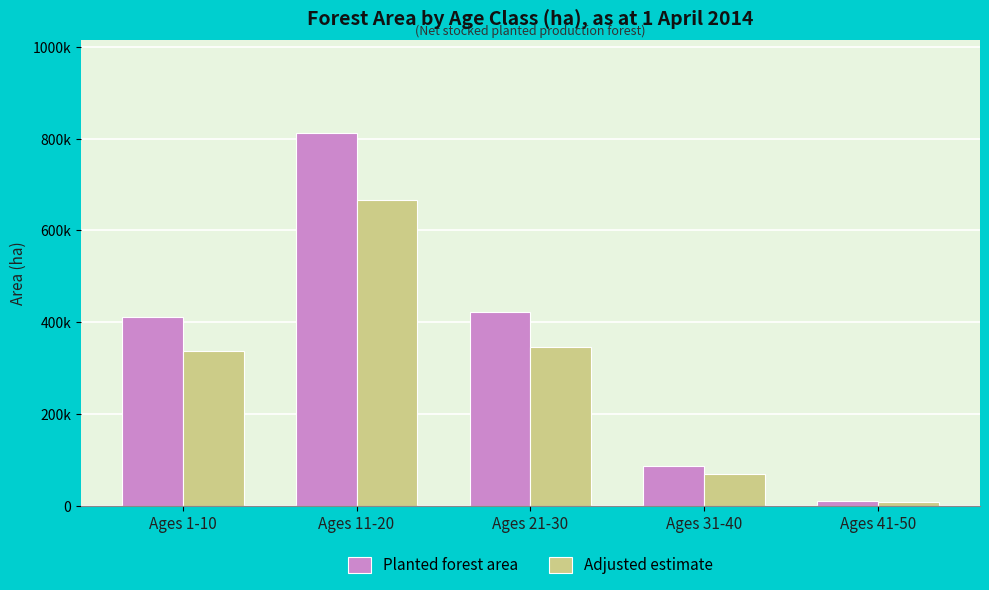

Does the chart contain any negative values?

No